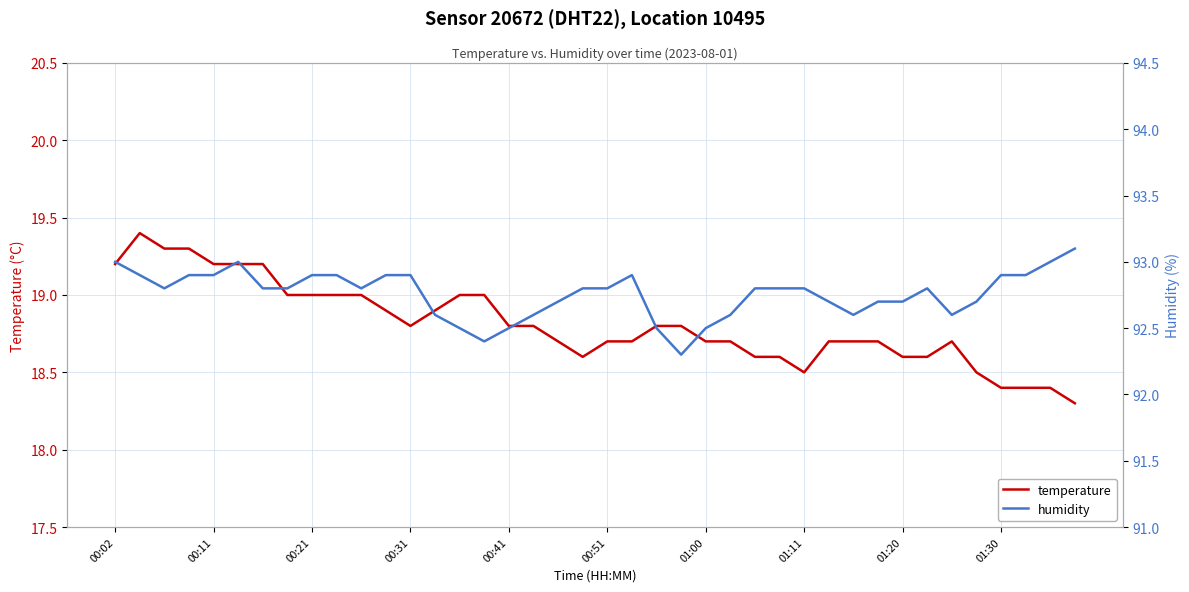

Which has a higher value, 10 or 31?

10